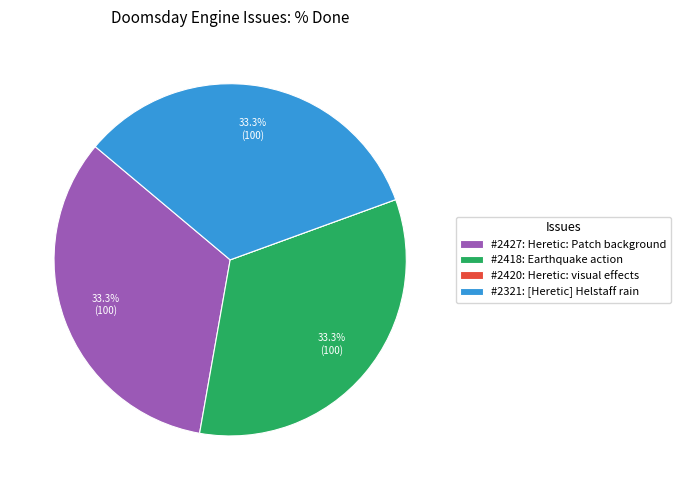

Is there any slice that represents more than half of the pie?

No